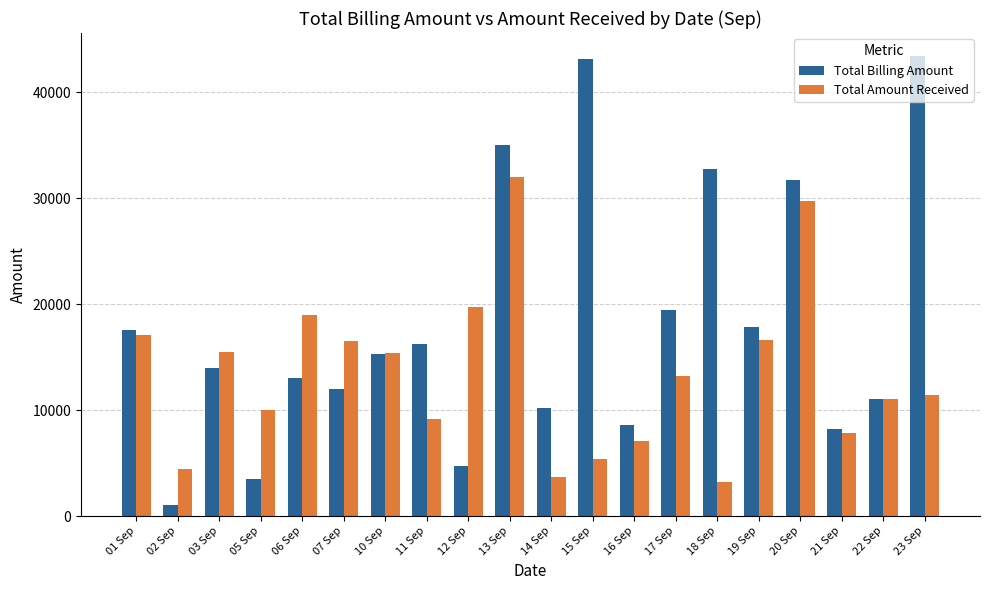

Rank the series by their average value, from lowest to highest.

Total Amount Received, Total Billing Amount